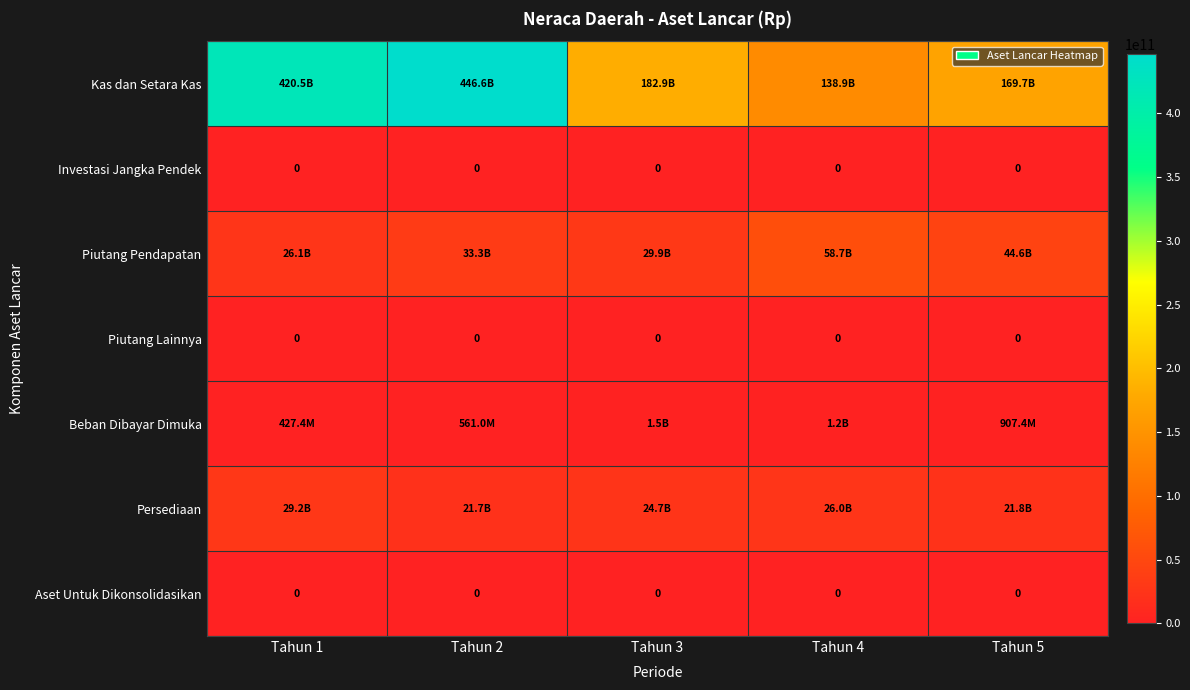

Which series has the largest total across all categories?

Kas dan Setara Kas